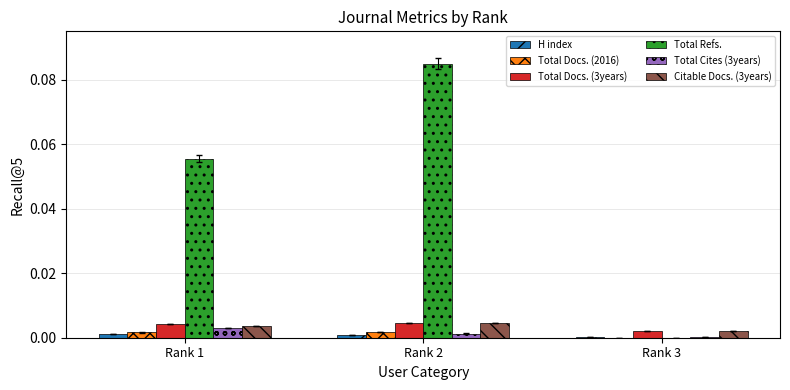

At which label does Citable Docs. (3years) reach its peak?

Rank 2